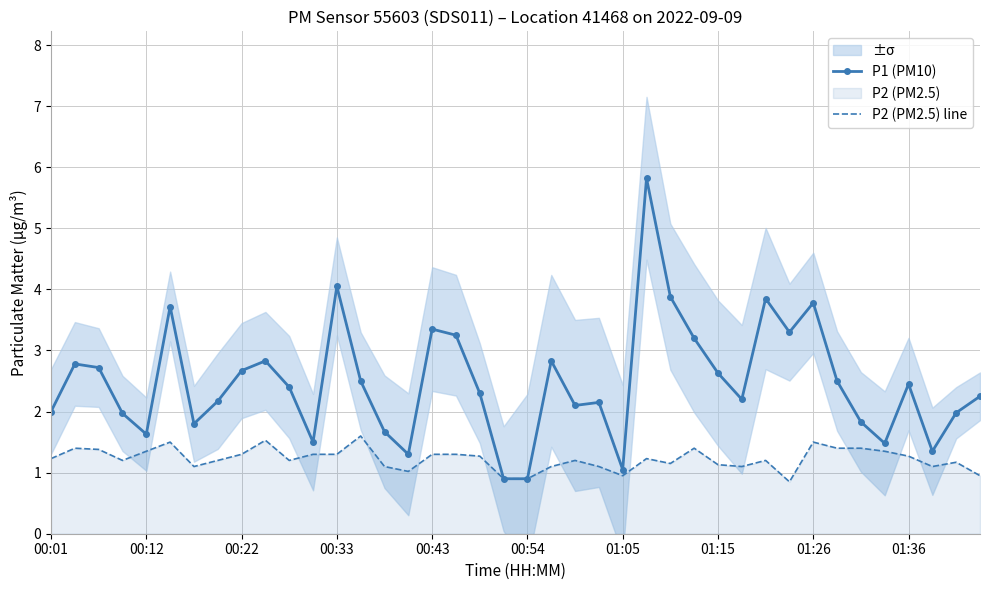

The value of P1 (PM10) at 00:22 is 2.7. True or false?

True